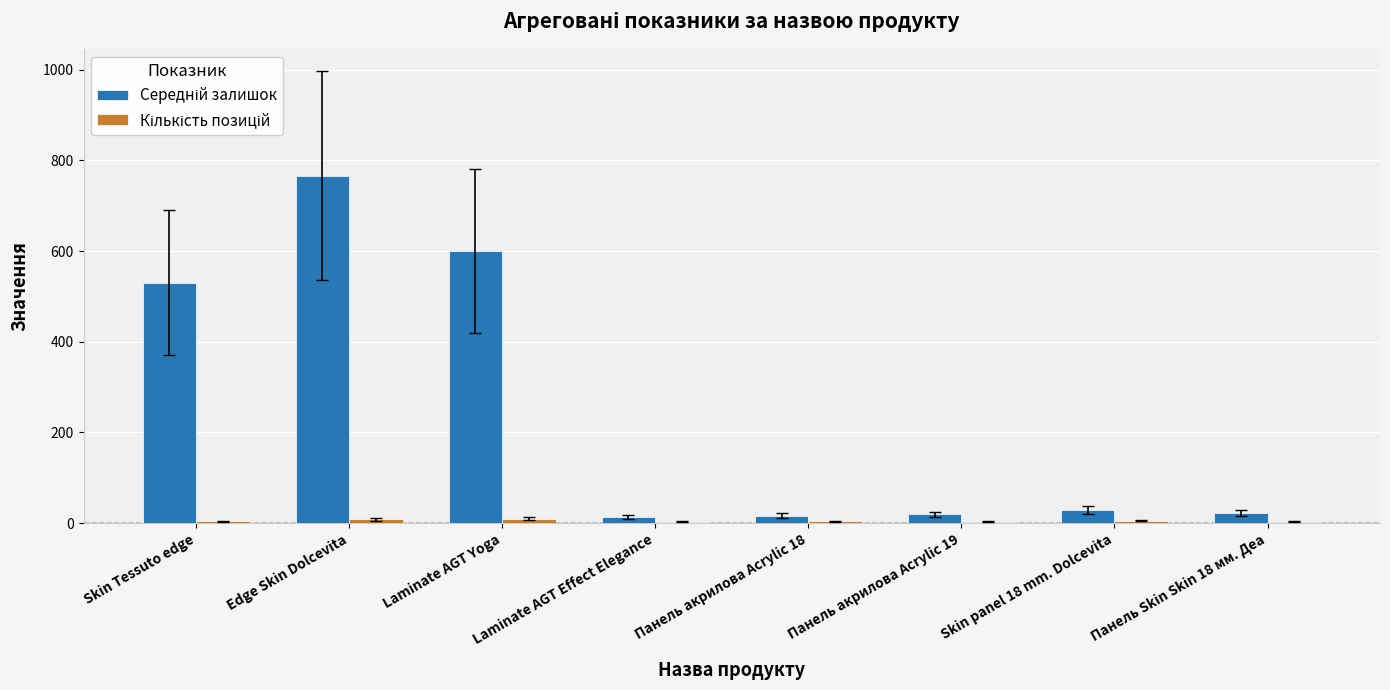

At which category is the sum across all series the highest?

Edge Skin Dolcevita